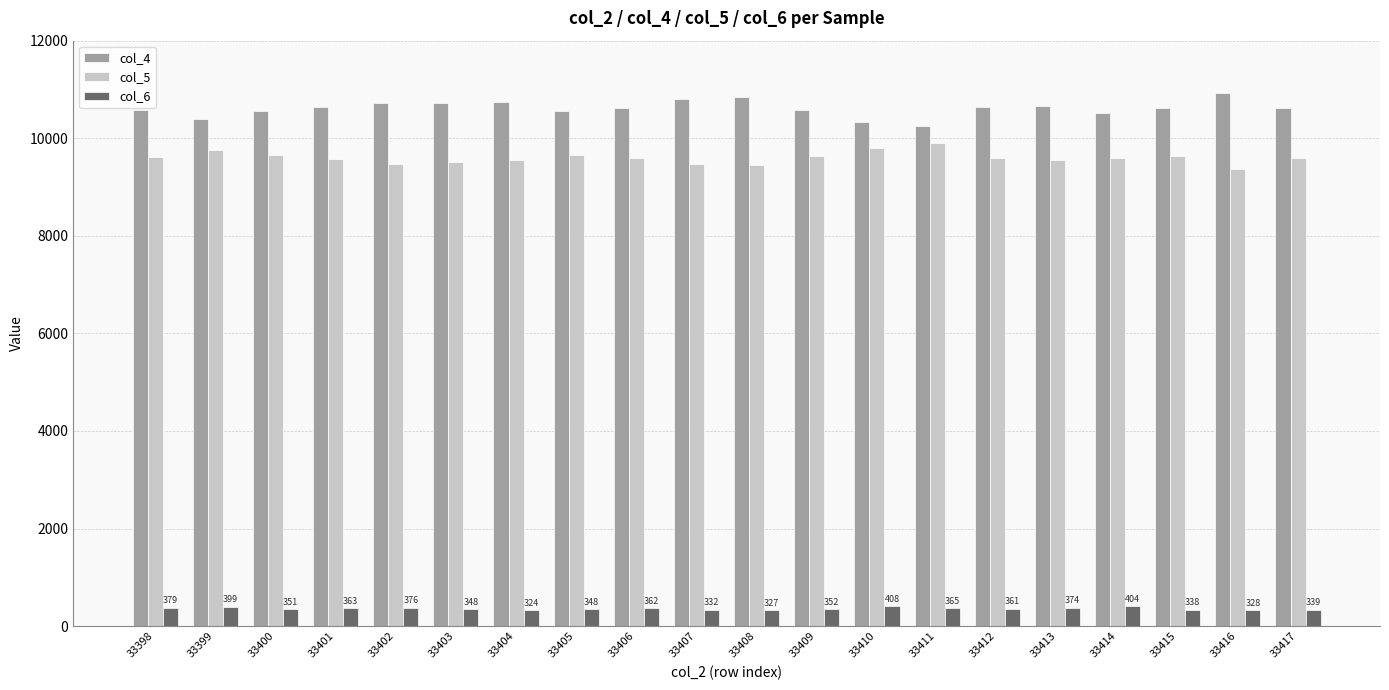

How many bars are there in each group?

3